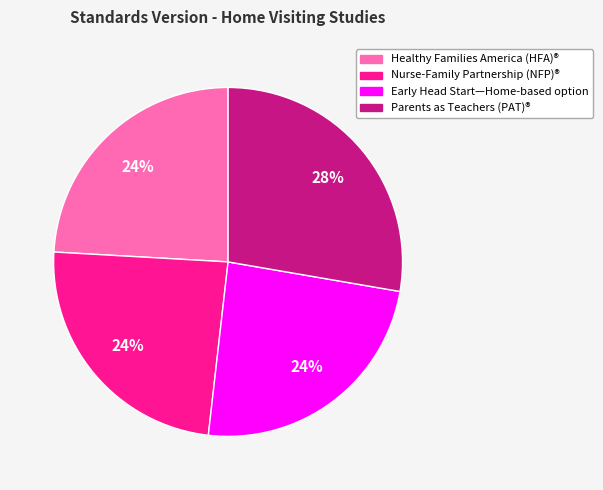

Which has a higher value, Early Head Start—Home-based option or Parents as Teachers (PAT)®?

Parents as Teachers (PAT)®